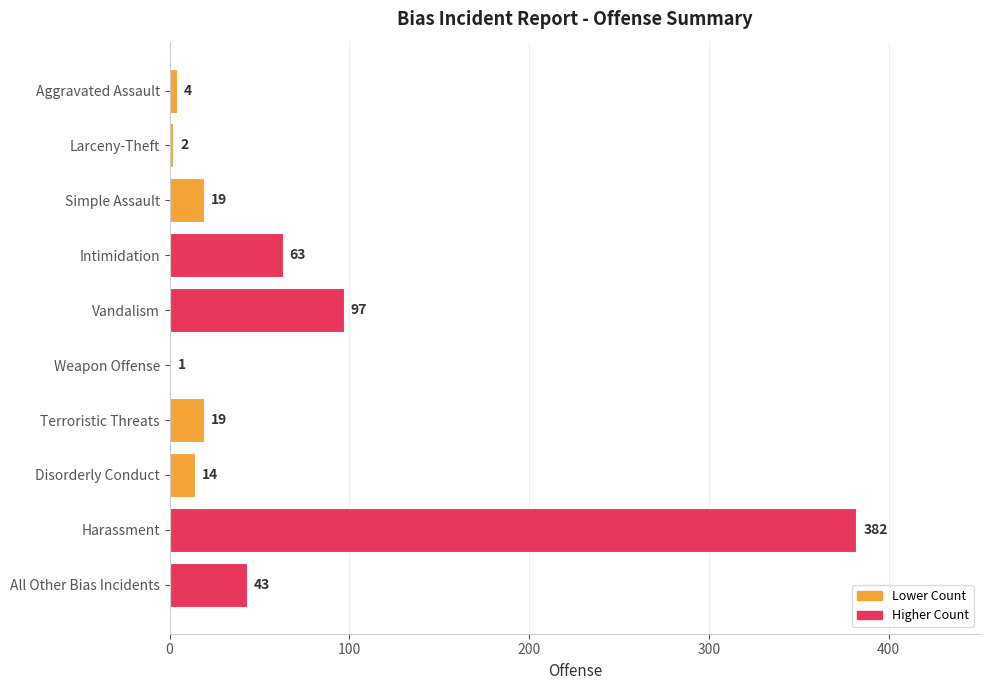

Where is the data nearest to the value 191?

Vandalism